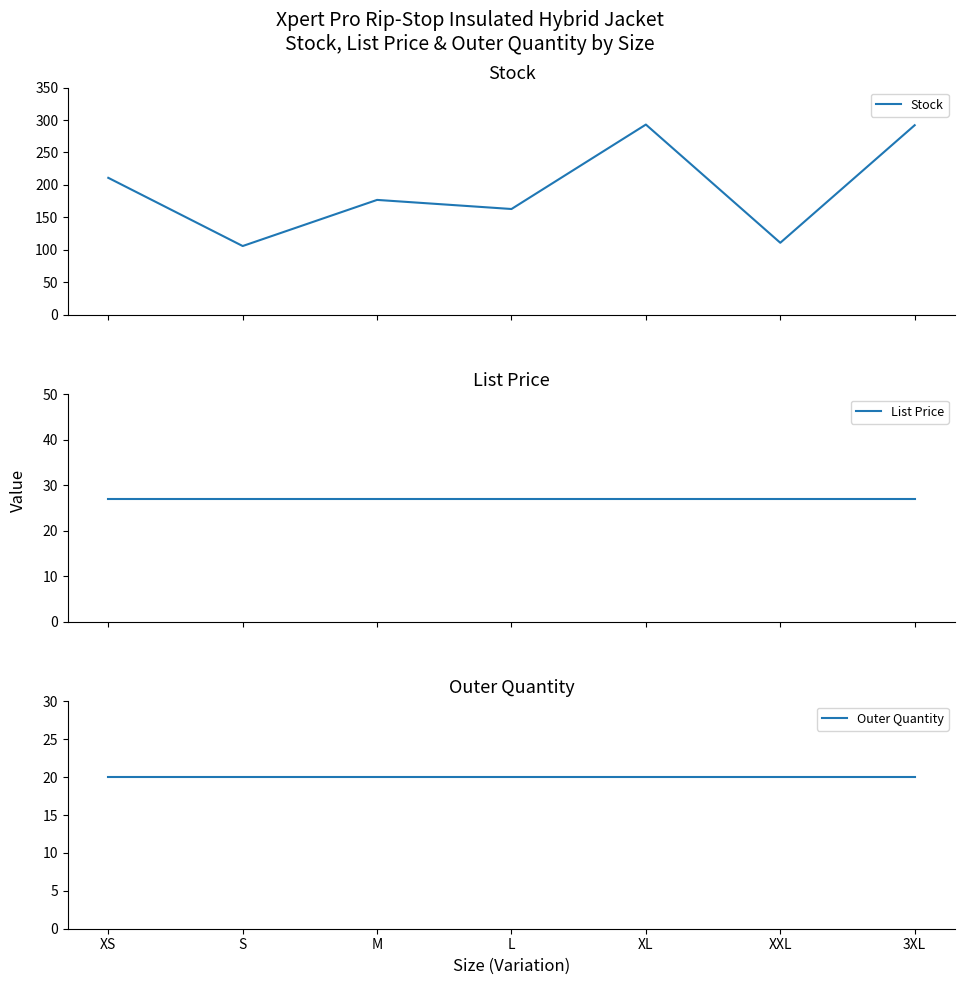

At which category is the sum across all series the highest?

XL